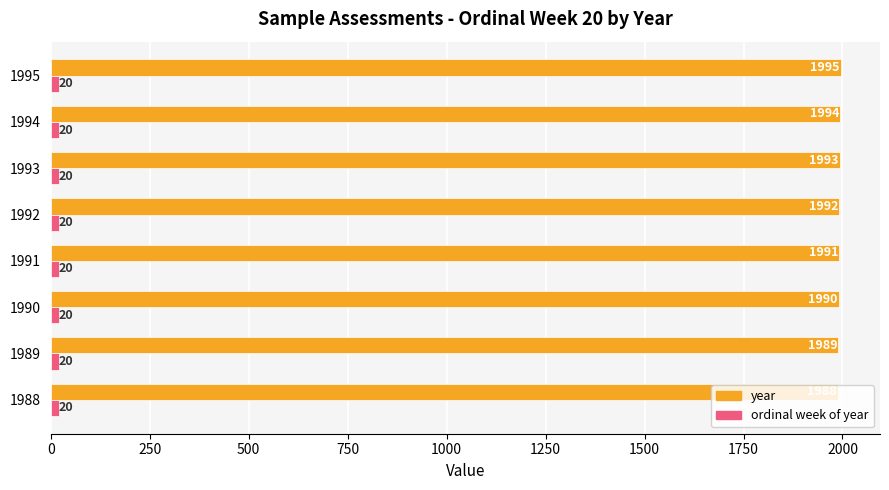

The value of year at 1993 is 1178. True or false?

False